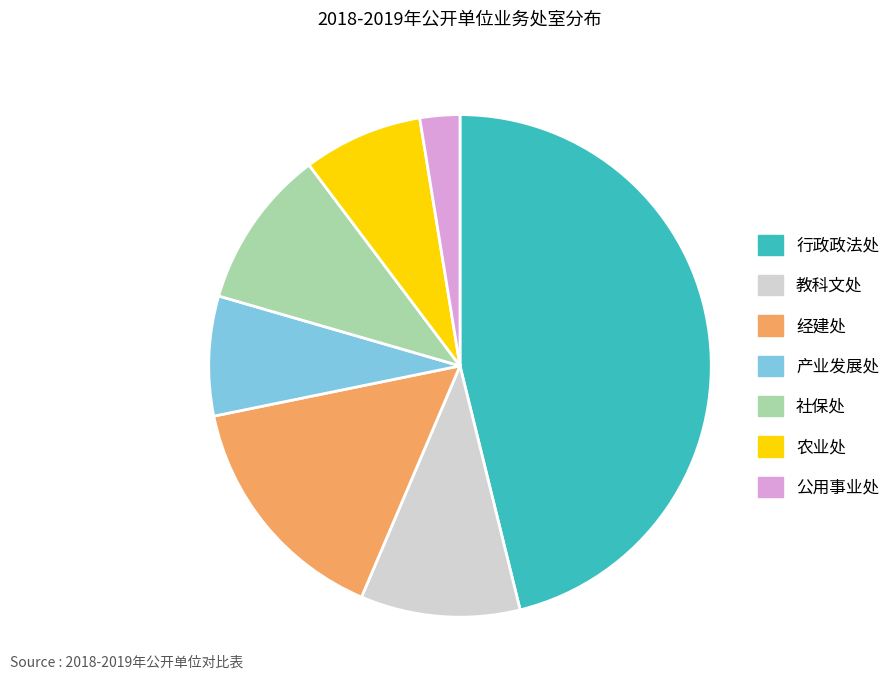

Do 社保处 and 行政政法处 together represent more than half of the pie?

Yes